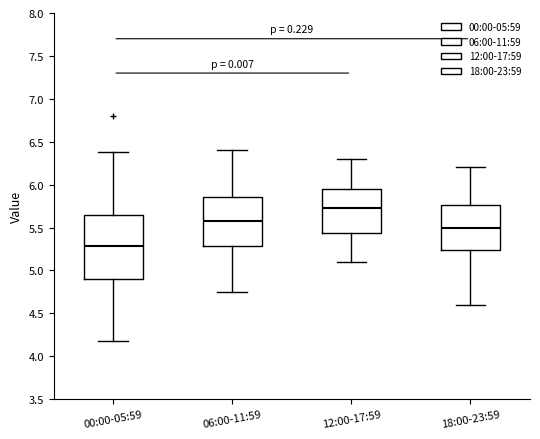

Which box is the tallest, from its lower edge to its upper edge?

00:00-05:59